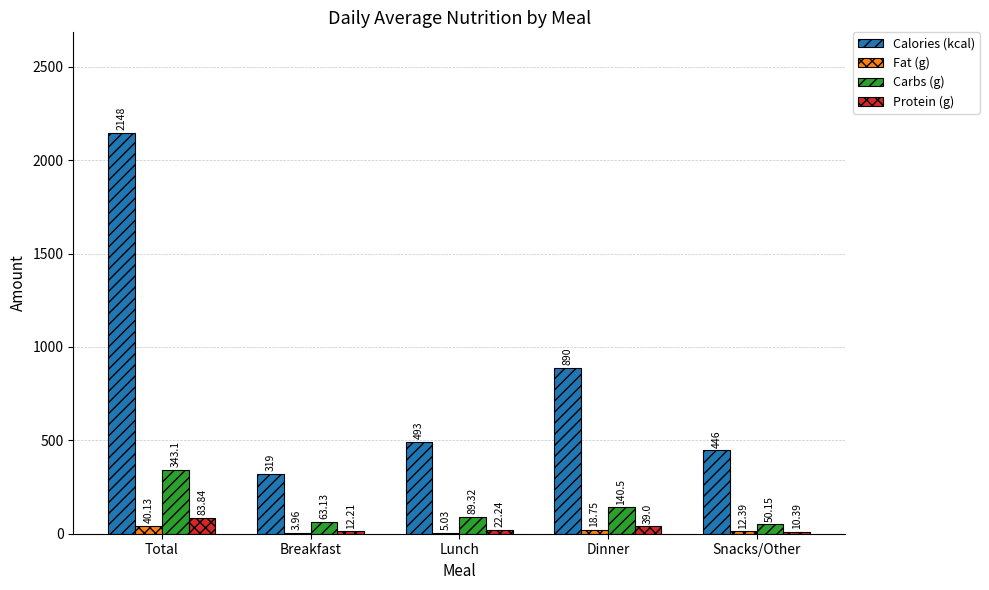

Where is Carbs (g) nearest to the value 196?

Dinner